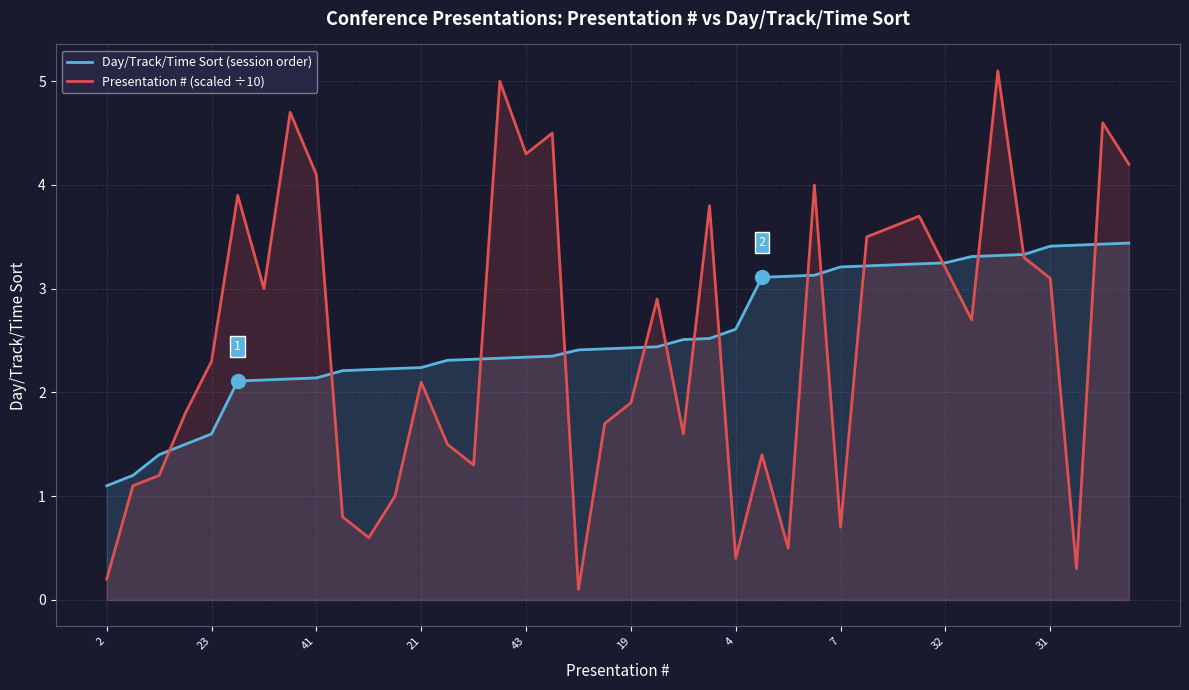

What is the spread (max minus min) of values at 30?

0.4